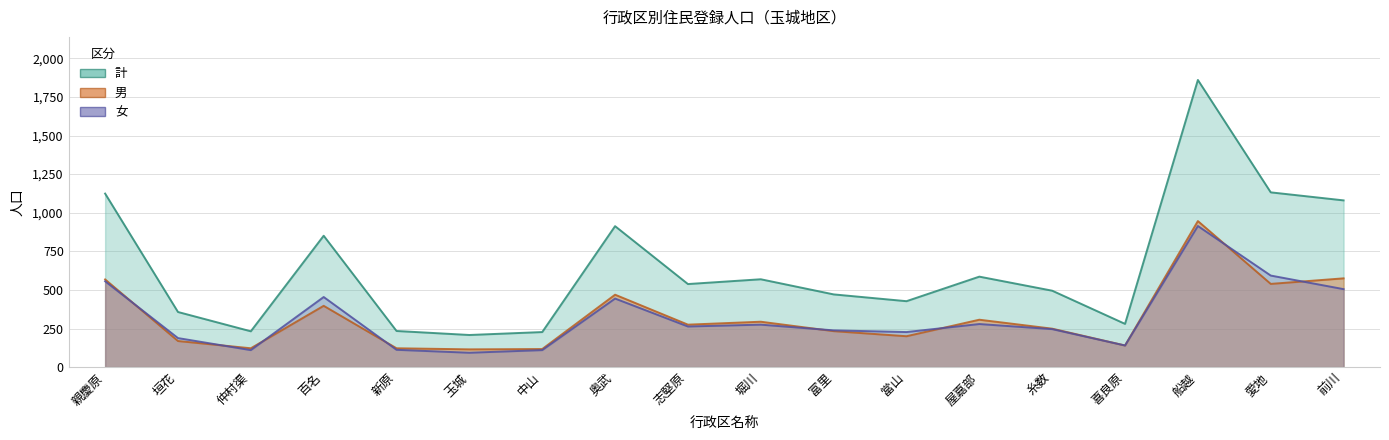

At which label does 女 reach its minimum?

玉城